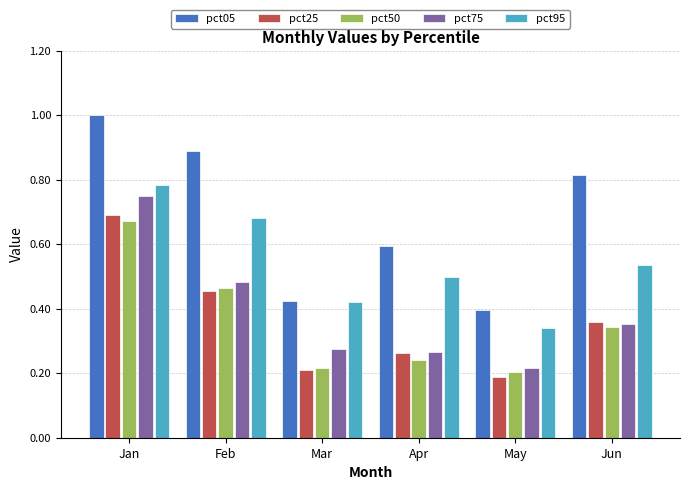

Which series has the widest spread of values?

pct05